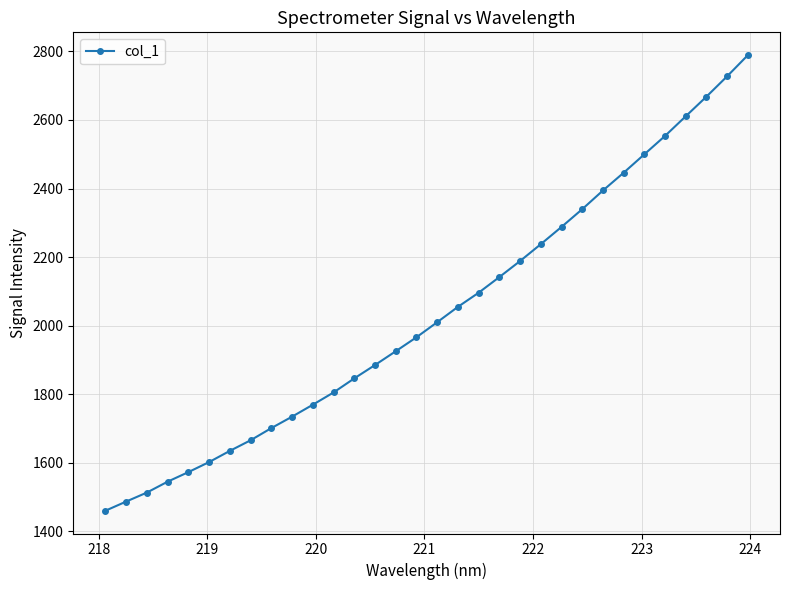

What is the sum of all values?

65159.0